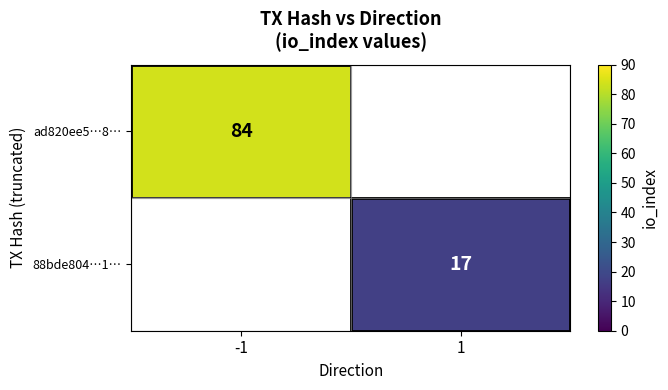

The ad820ee5…8… series shows 84 at -1. True or false?

True